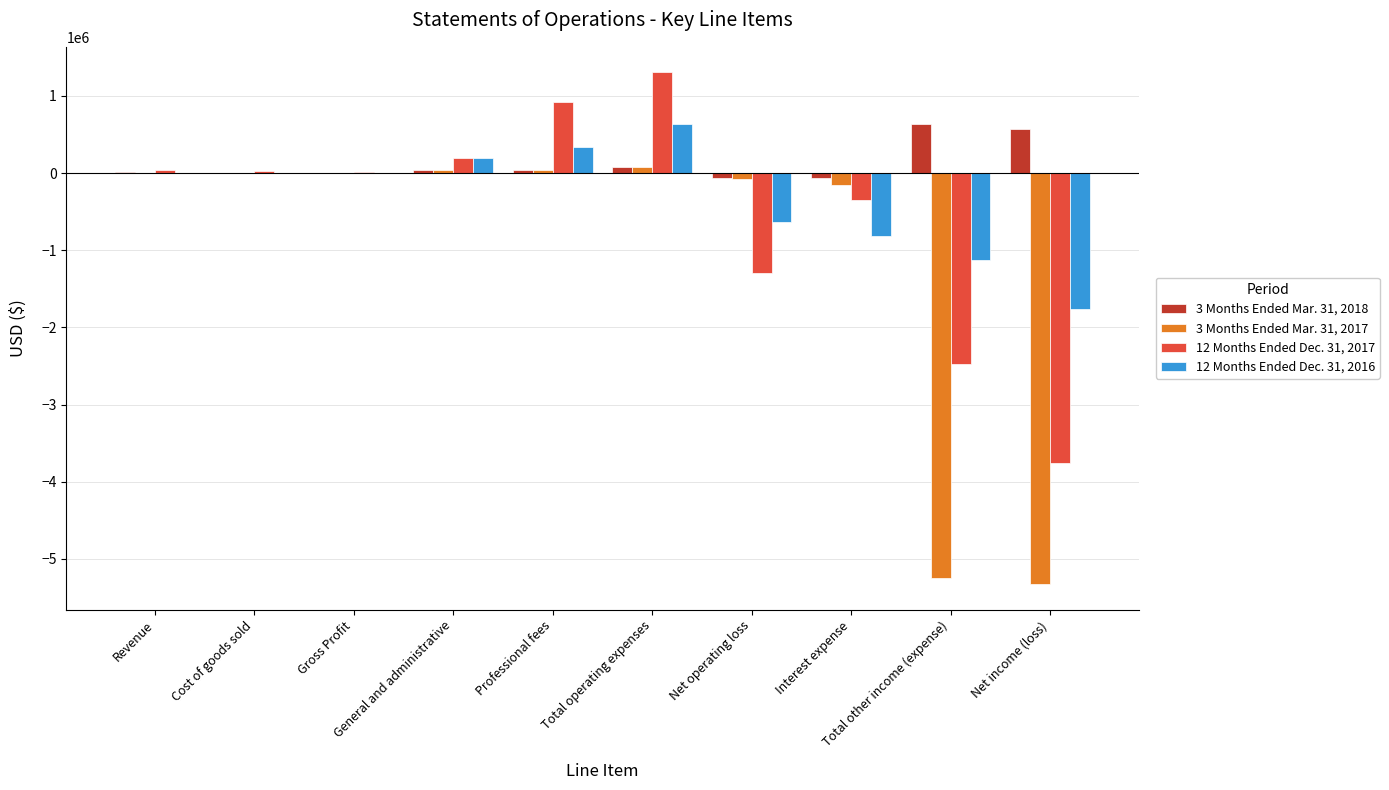

What is the maximum value shown in the chart?

1304160